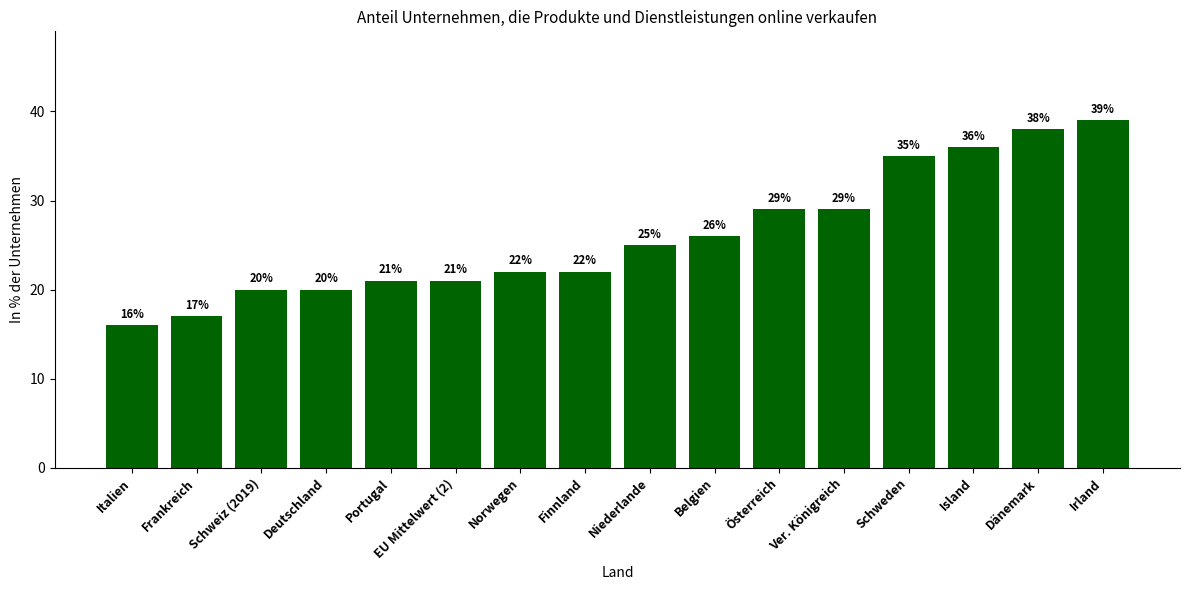

Count the number of categories in the chart.

16